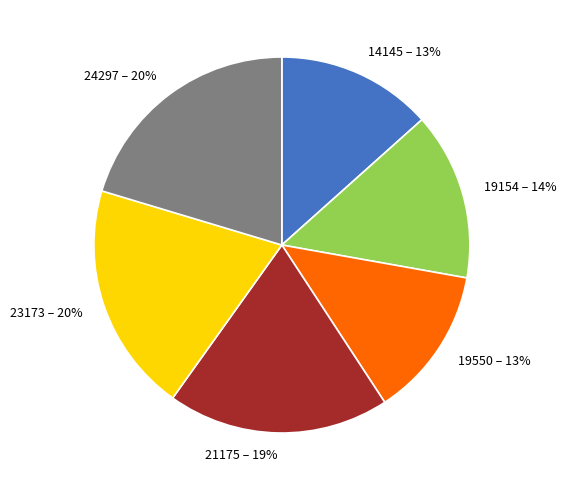

True or false: 14145 accounts for 13% of the total.

True